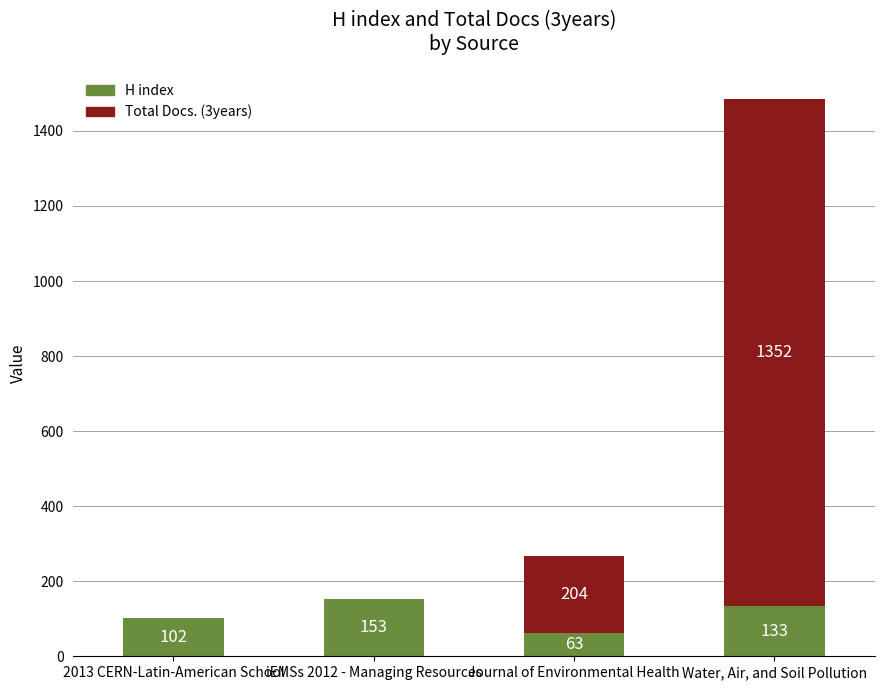

Is it true that H index equals 159 at 2013 CERN-Latin-American School?

False